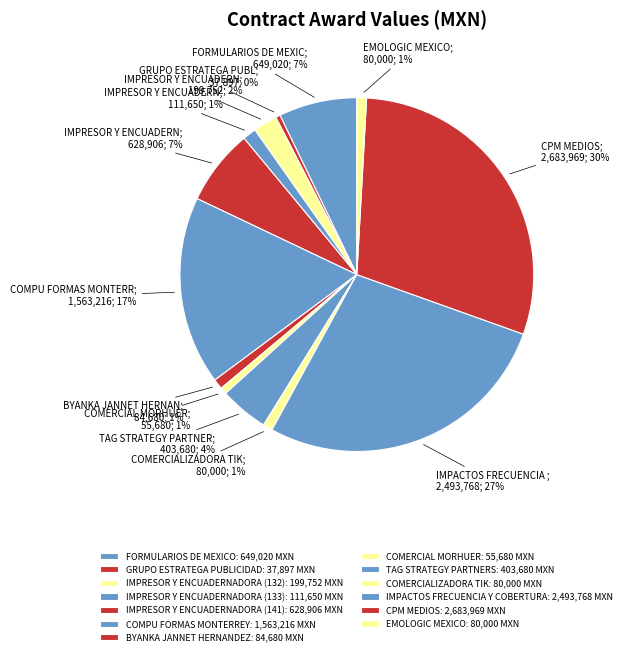

Which slice is the smallest?

GRUPO ESTRATEGA PUBLICIDAD